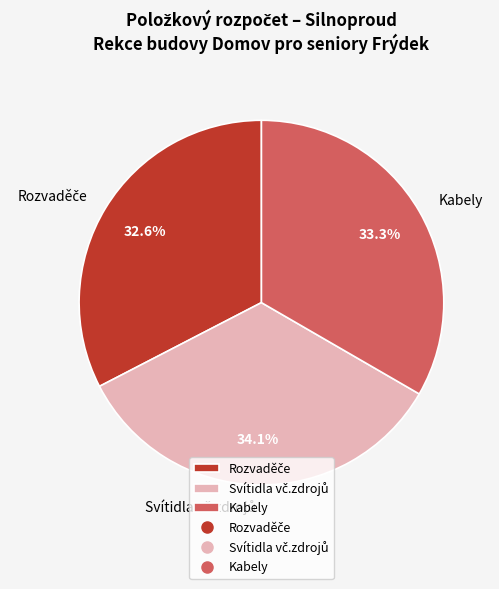

What portion of the pie excludes Kabely?

66.7%